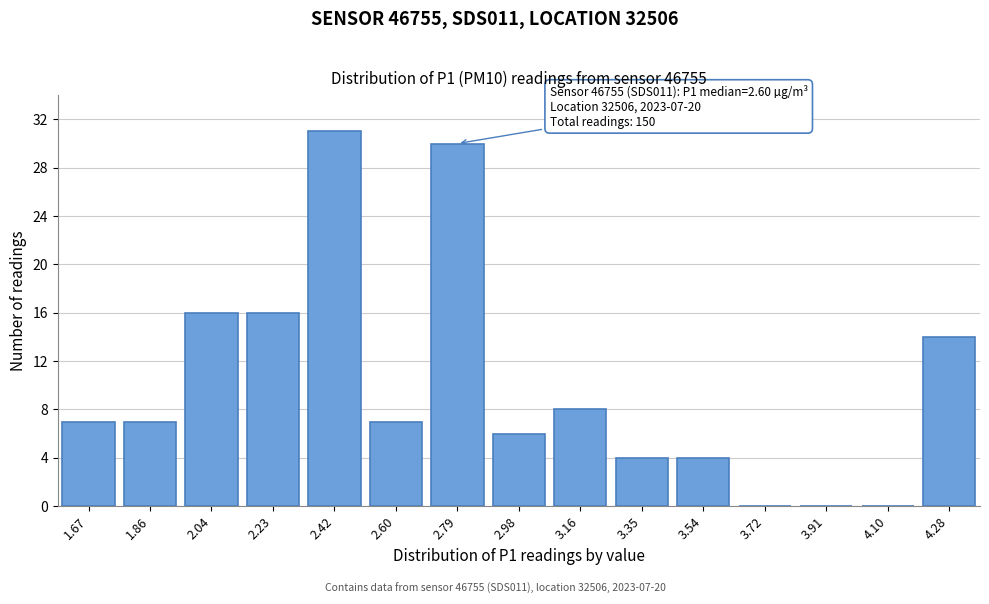

Reading right to left, what are all the values shown in this chart?

4.28=14	4.10=0	3.91=0	3.72=0	3.54=4	3.35=4	3.16=8	2.98=6	2.79=30	2.60=7	2.42=31	2.23=16	2.04=16	1.86=7	1.67=7